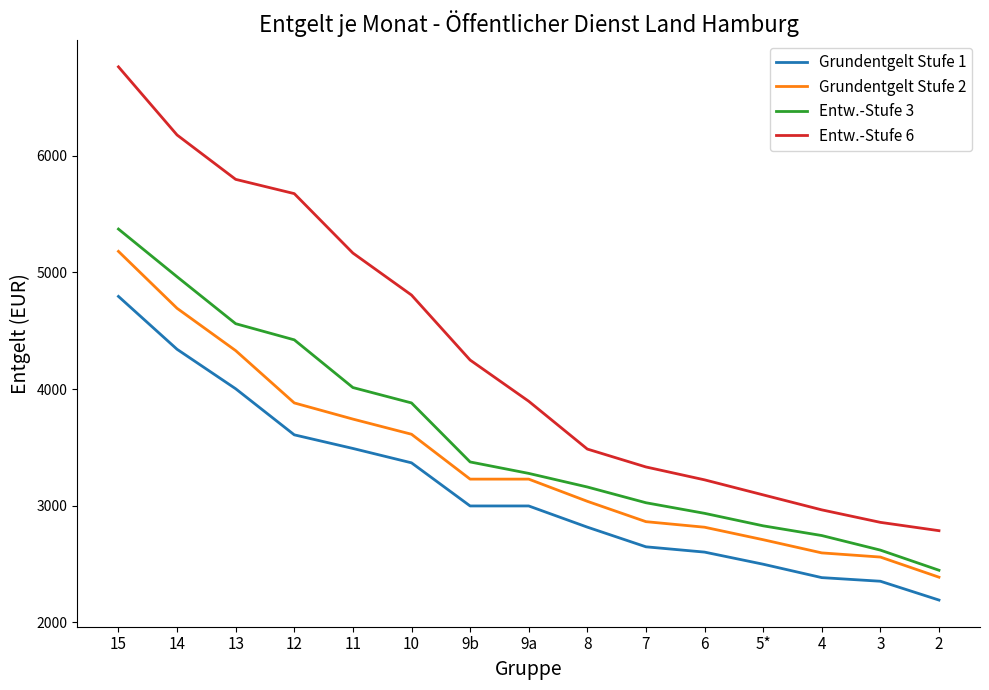

True or false: Entw.-Stufe 3 and Entw.-Stufe 6 cross at least once.

False